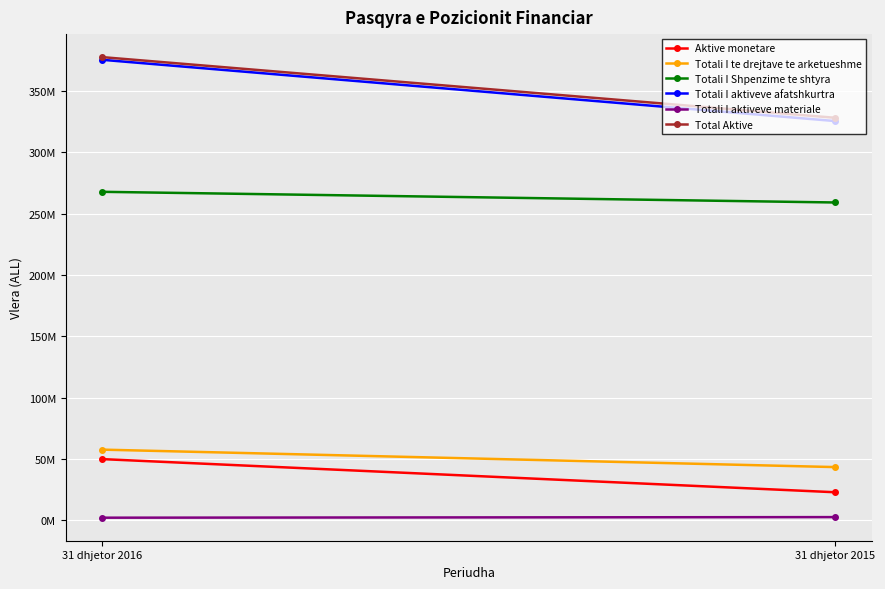

How many lines are shown in the chart?

6